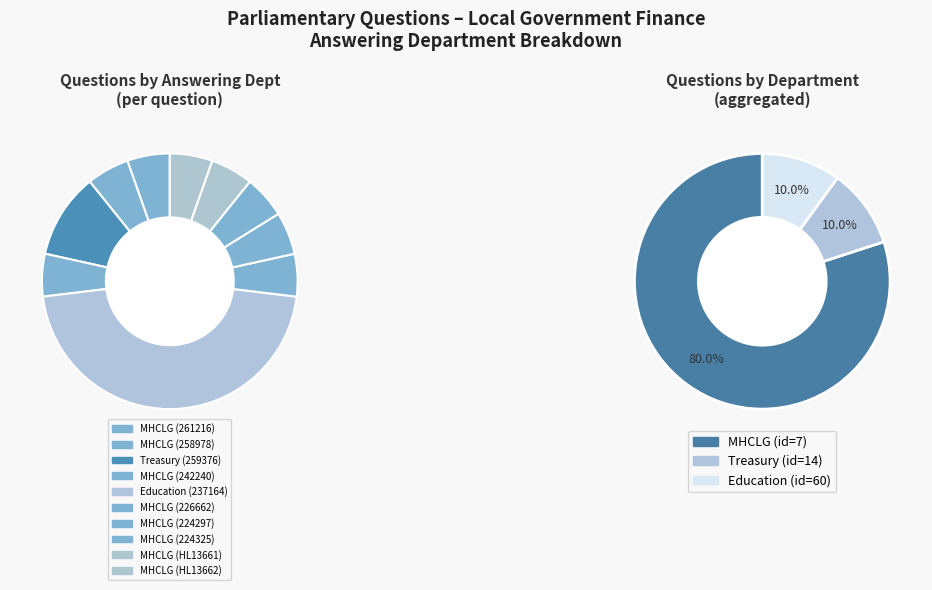

Does Housing, Communities and Local Government (258978) account for over 50% of the chart?

No